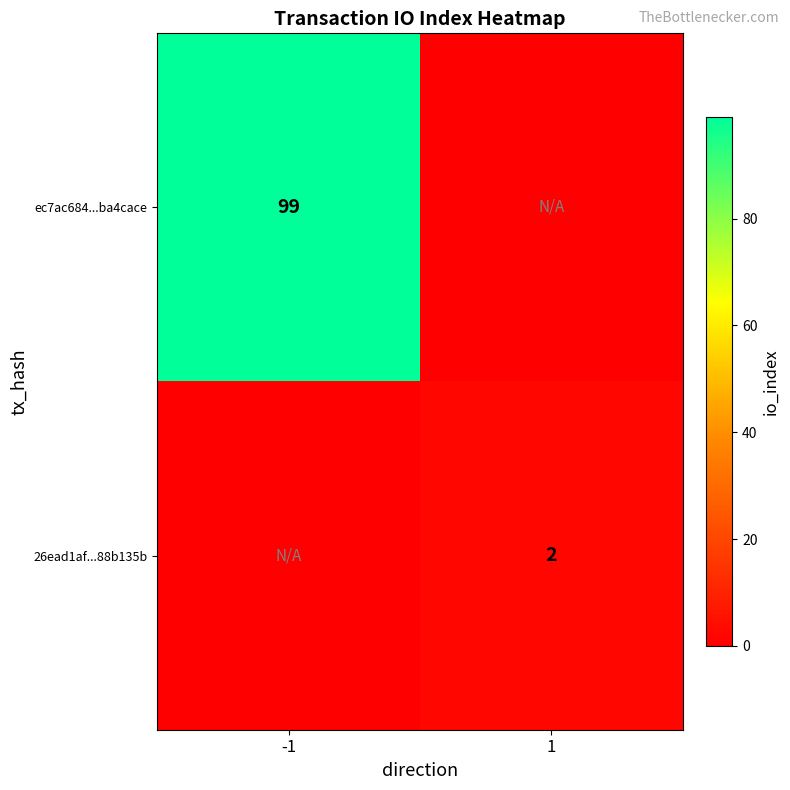

The 26ead1af...88b135b series shows 3 at 1. True or false?

False